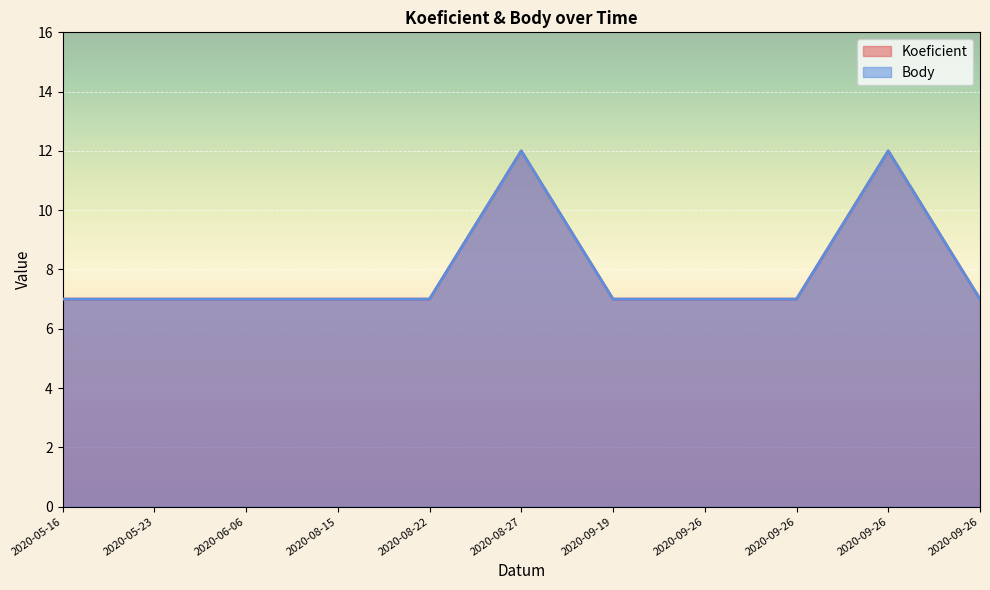

How many interior local peaks does the Koeficient series have?

2